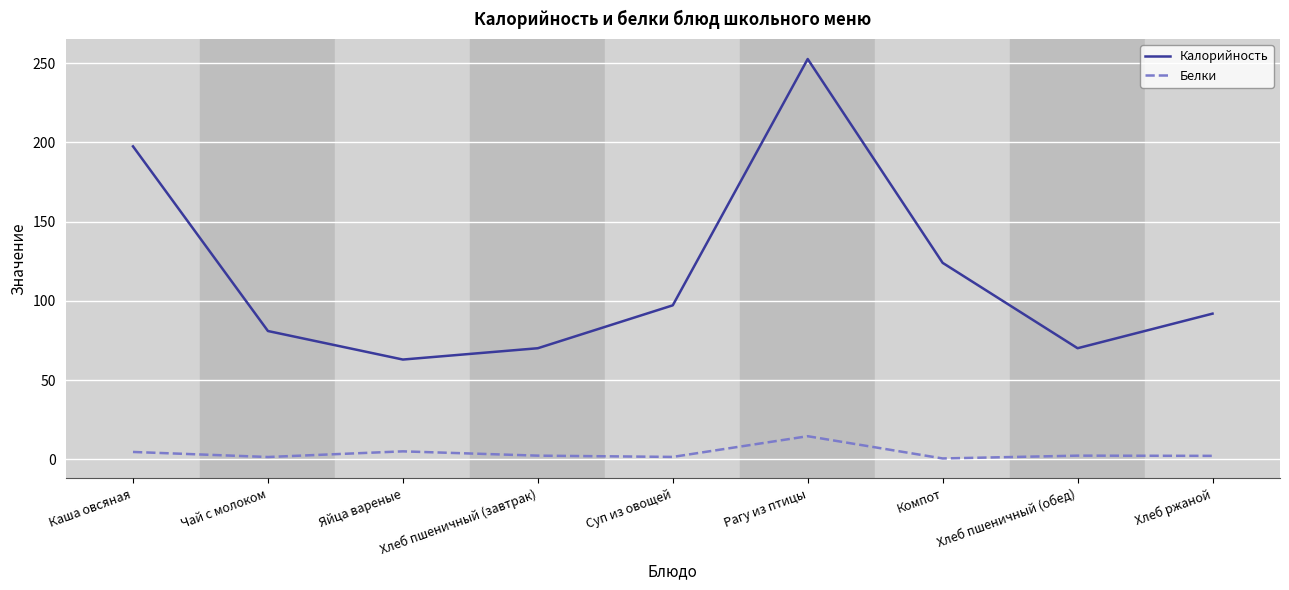

At which label does Калорийность reach its minimum?

Яйца вареные